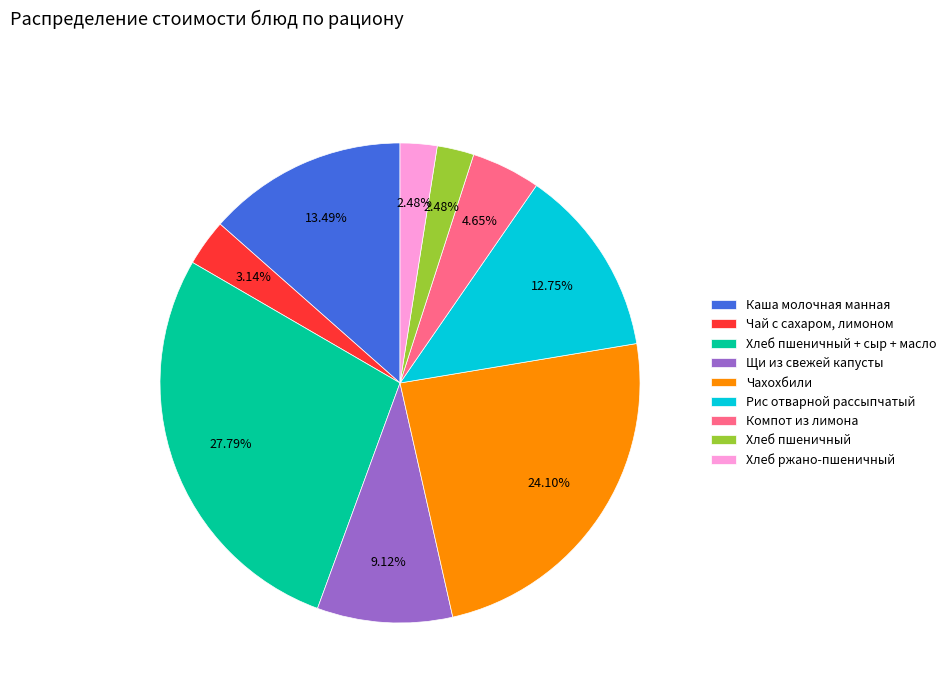

What percentage is the Хлеб ржано-пшеничный slice, to the nearest percent?

2%